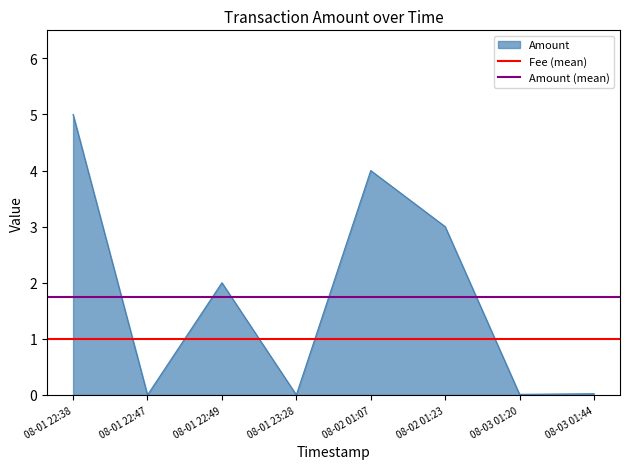

Which category has the highest value in the Amount series?

08-01 22:38